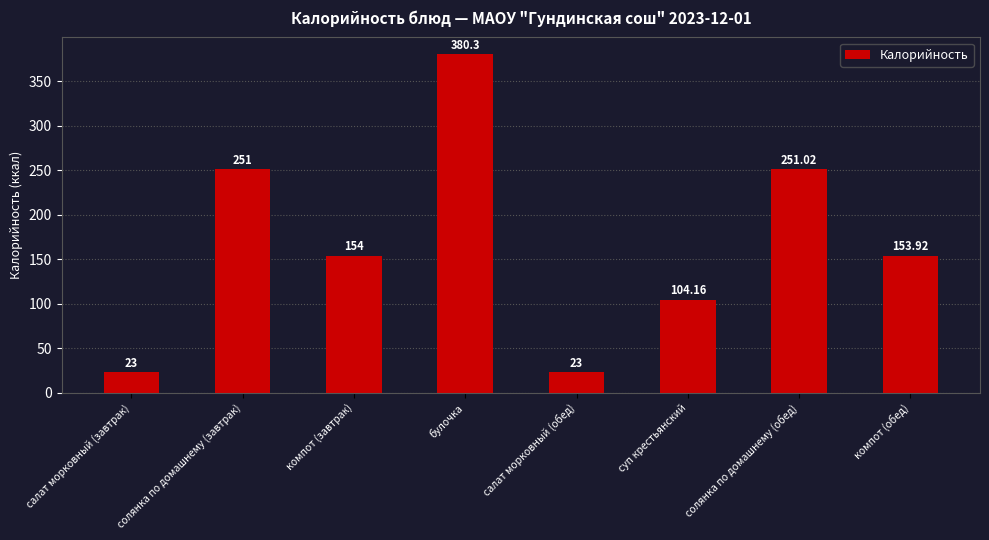

Is it true that the value at компот (завтрак) is 252.3?

False